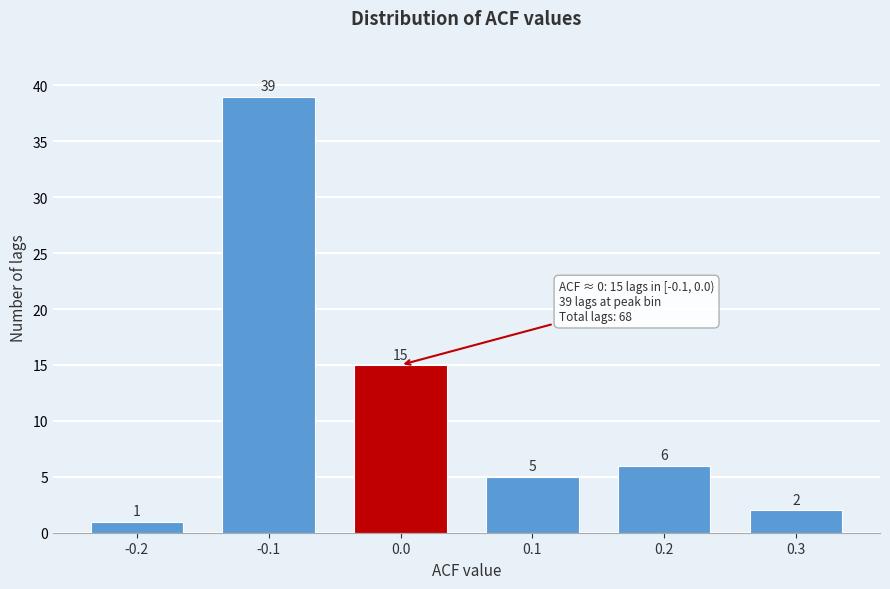

Reading left to right, what are all the values shown in this chart?

1	39	15	5	6	2